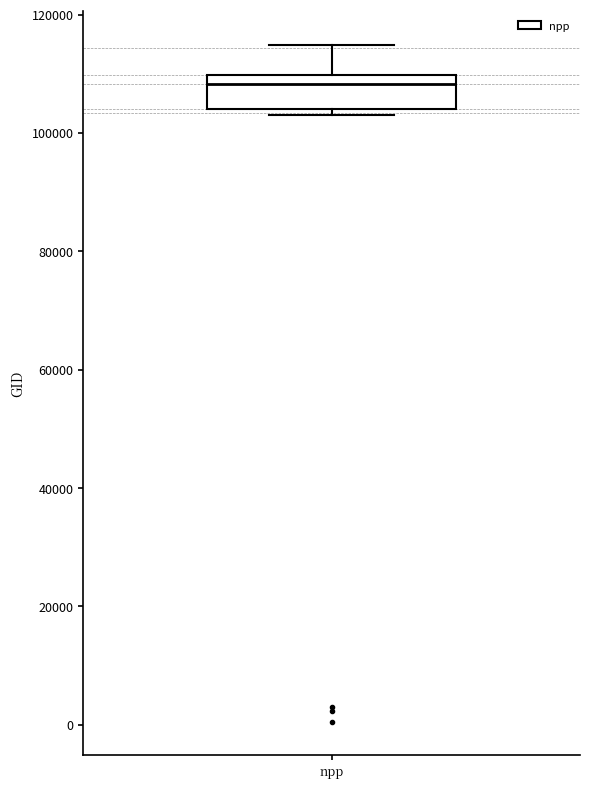

Where is the lower edge of the box for npp on the y-axis? The values are not printed on the chart, so give them approximately, as read against the axis.

104000